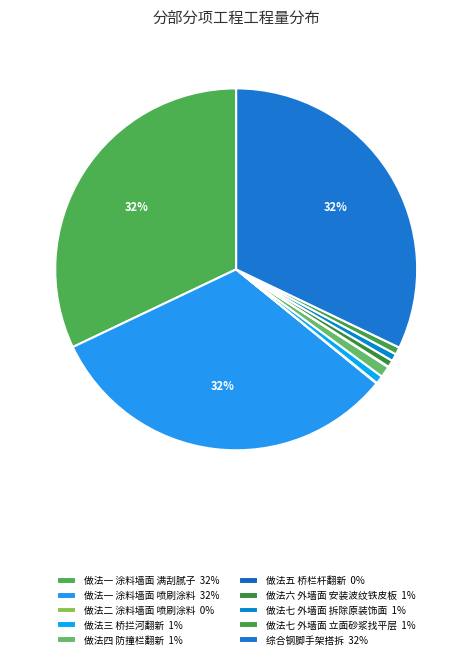

What is the change in value from 做法七 外墙面 拆除原装饰面 to 综合钢脚手架搭拆?

+9301.0